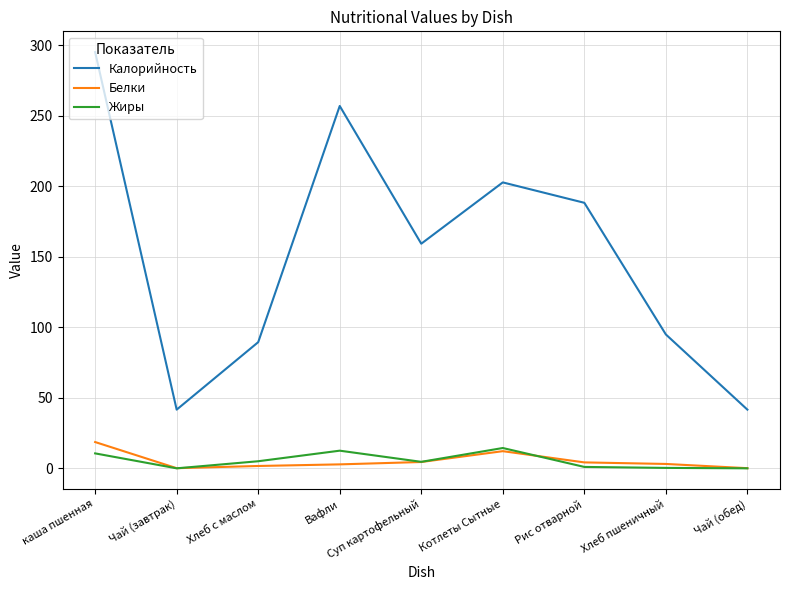

True or false: Калорийность and Белки intersect in this chart.

False